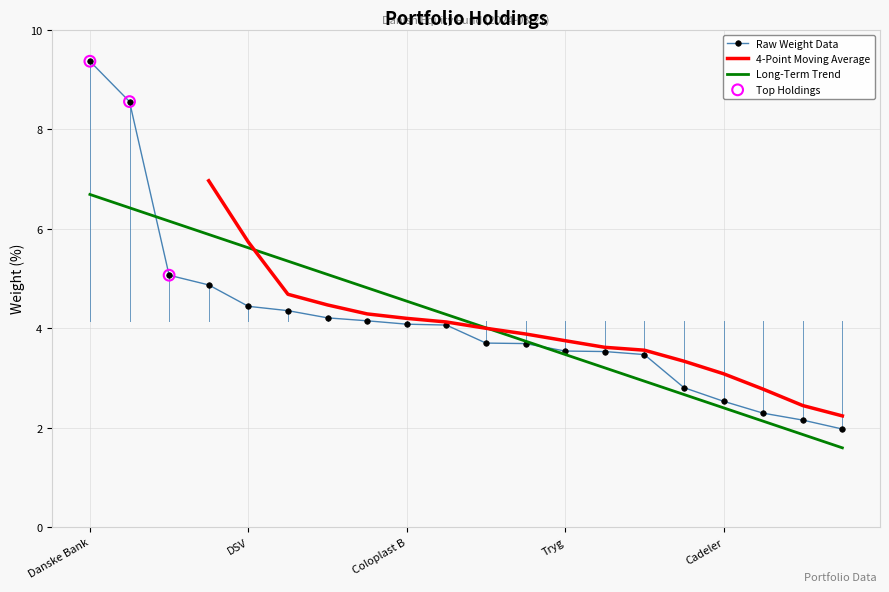

Approximately how many times larger is the value at Coloplast B compared to GN Store Nord?

1.2